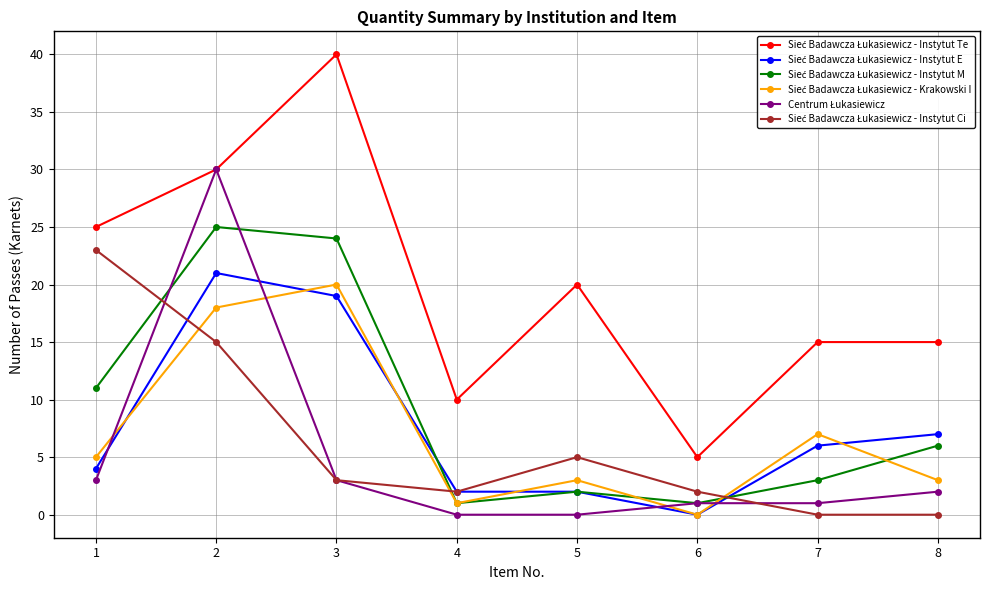

What is the total value across all series at 8?

33